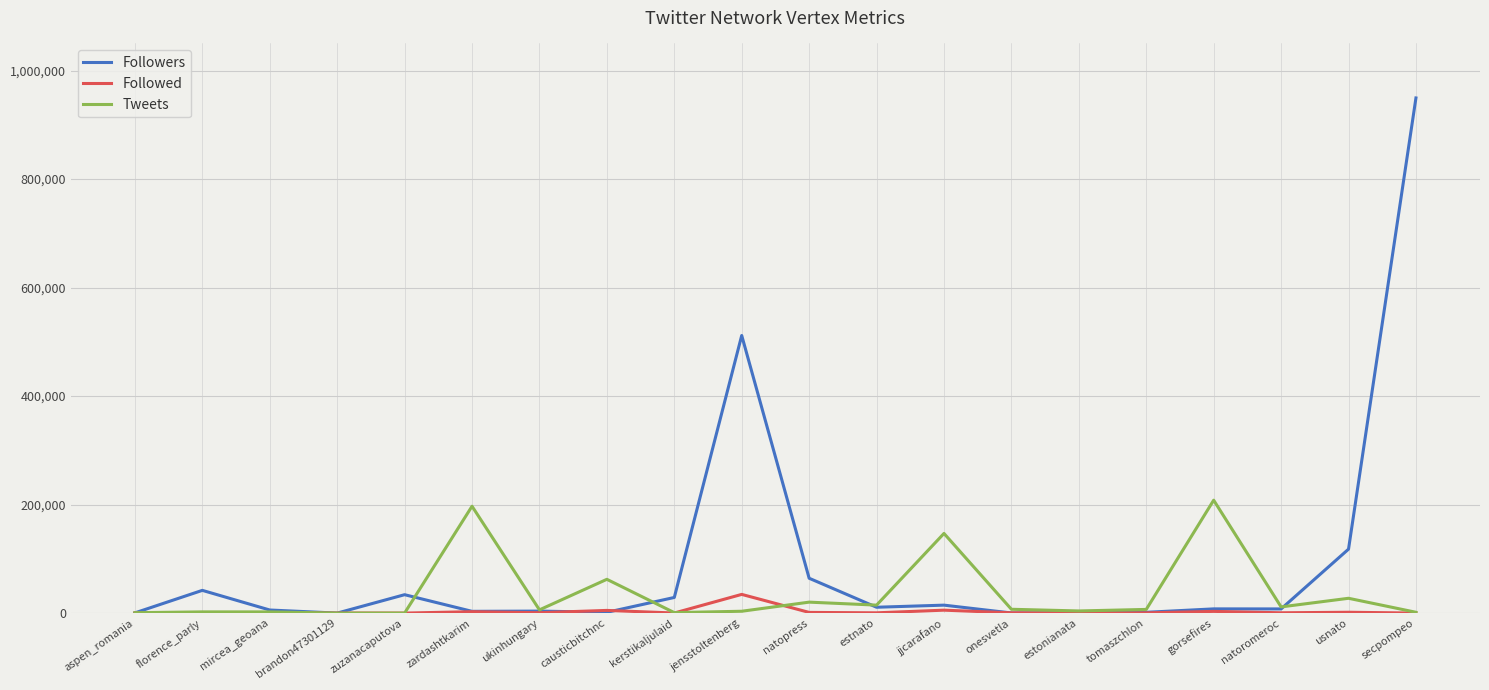

What is the highest value of the Tweets series?

208125